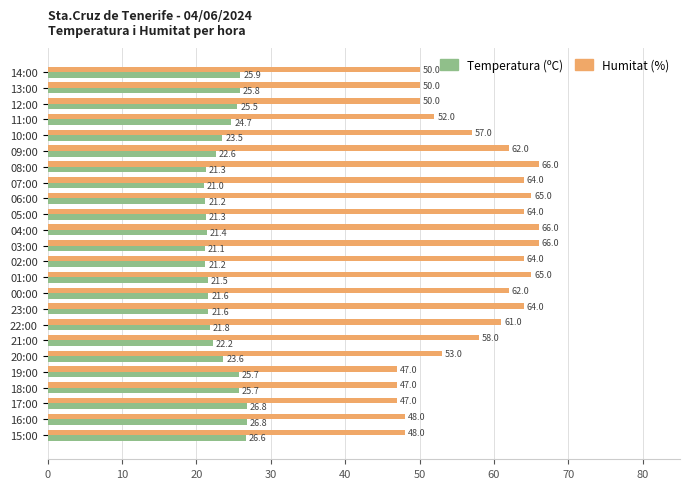

What is the spread (max minus min) of values at 04:00?

44.6